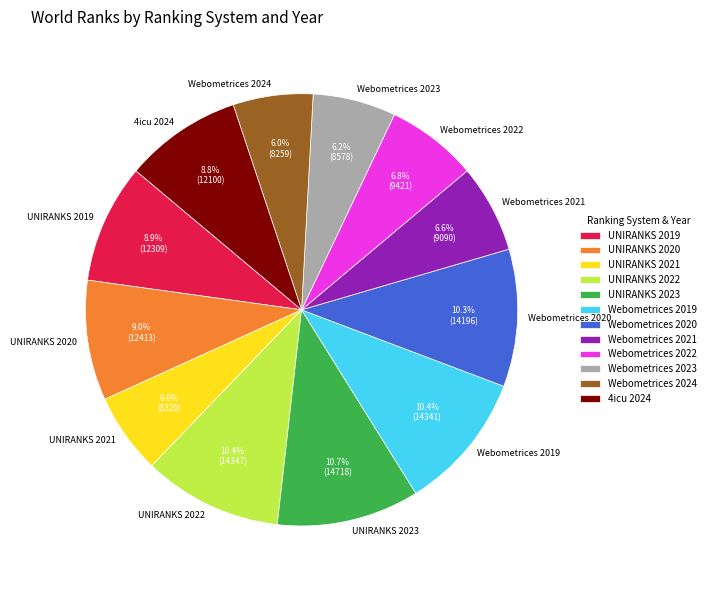

What percentage is NOT represented by UNIRANKS 2022?

89.6%